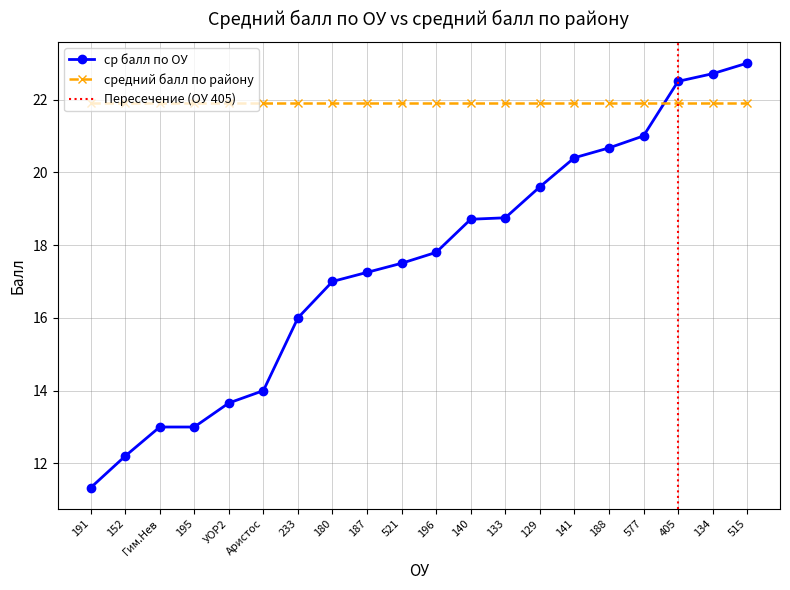

The chart shows a value of 17.2 at 187. True or false?

True